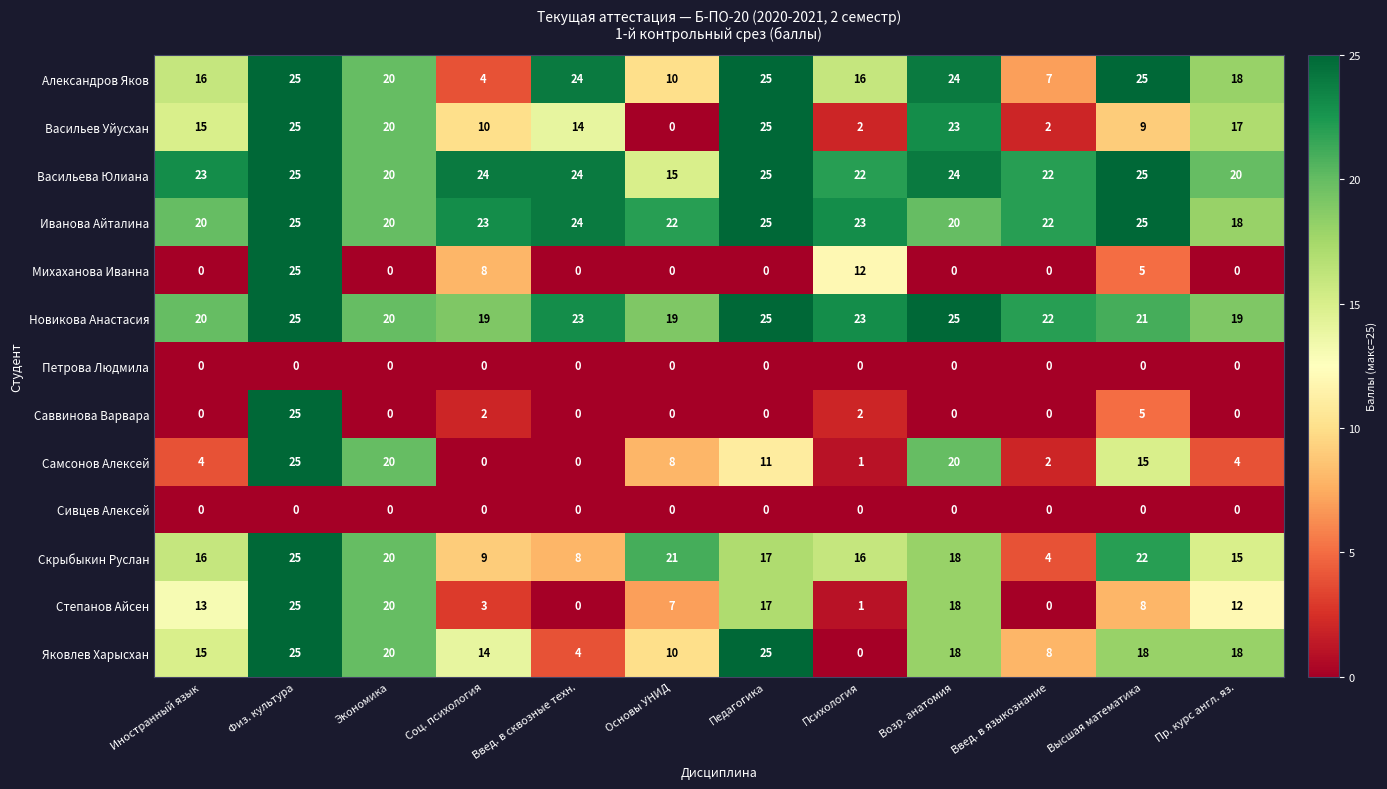

How many distinct data groups are displayed?

13